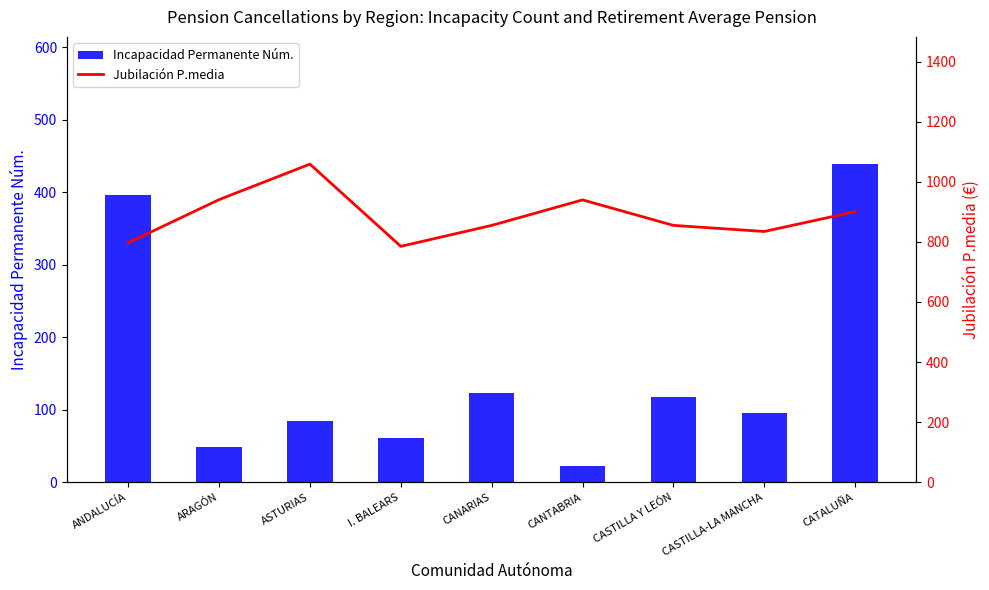

List the series in order of their overall mean, lowest first.

Incapacidad Permanente Núm., Jubilación P.media